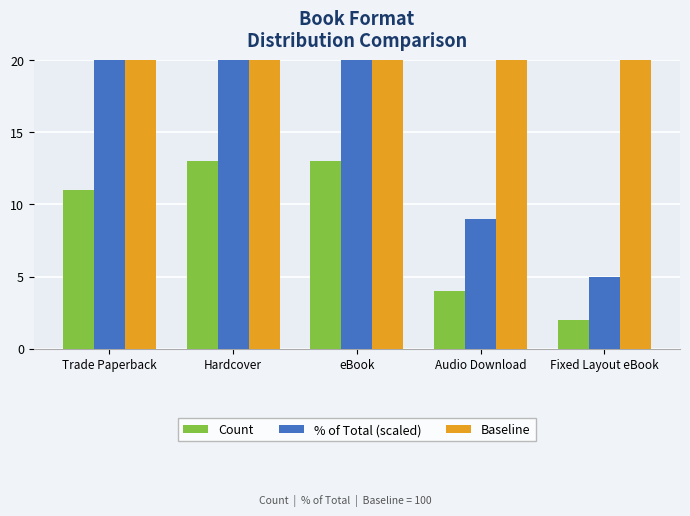

How many values in the % of Total (scaled) series exceed 26?

2